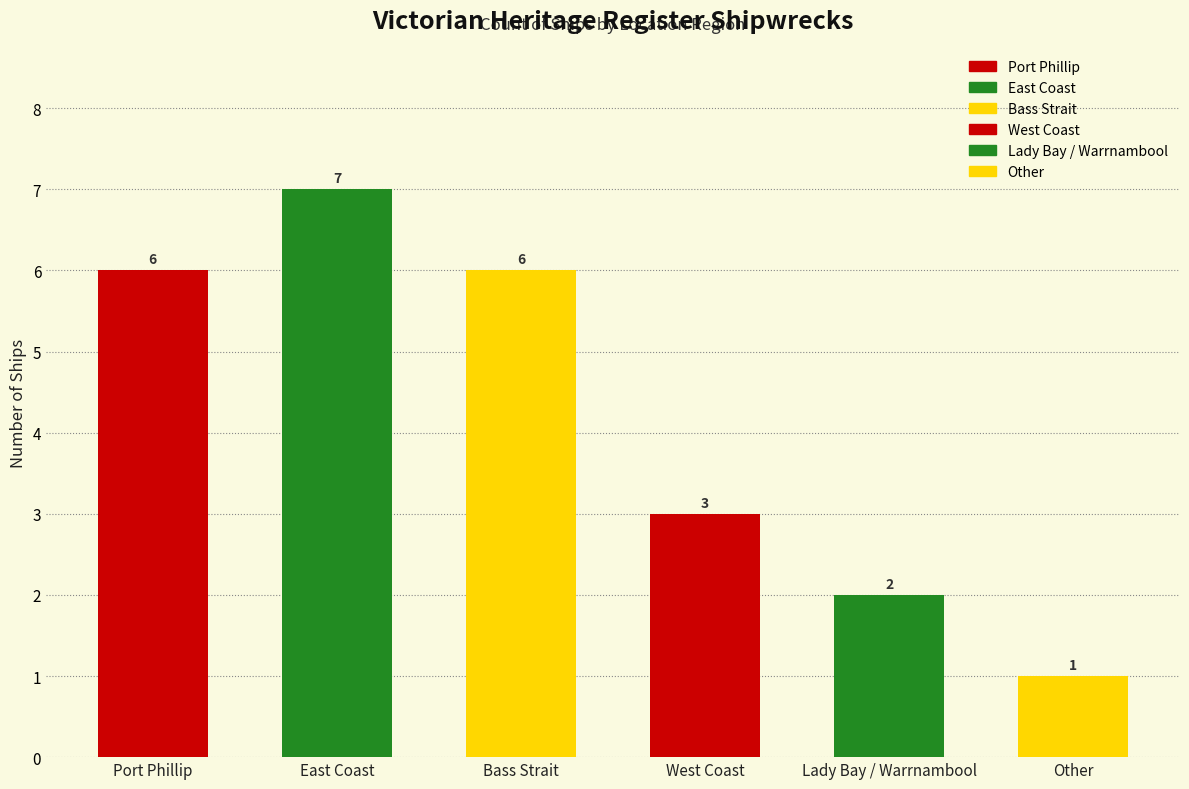

Reading right to left, extract all data points from this chart.

1	2	3	6	7	6